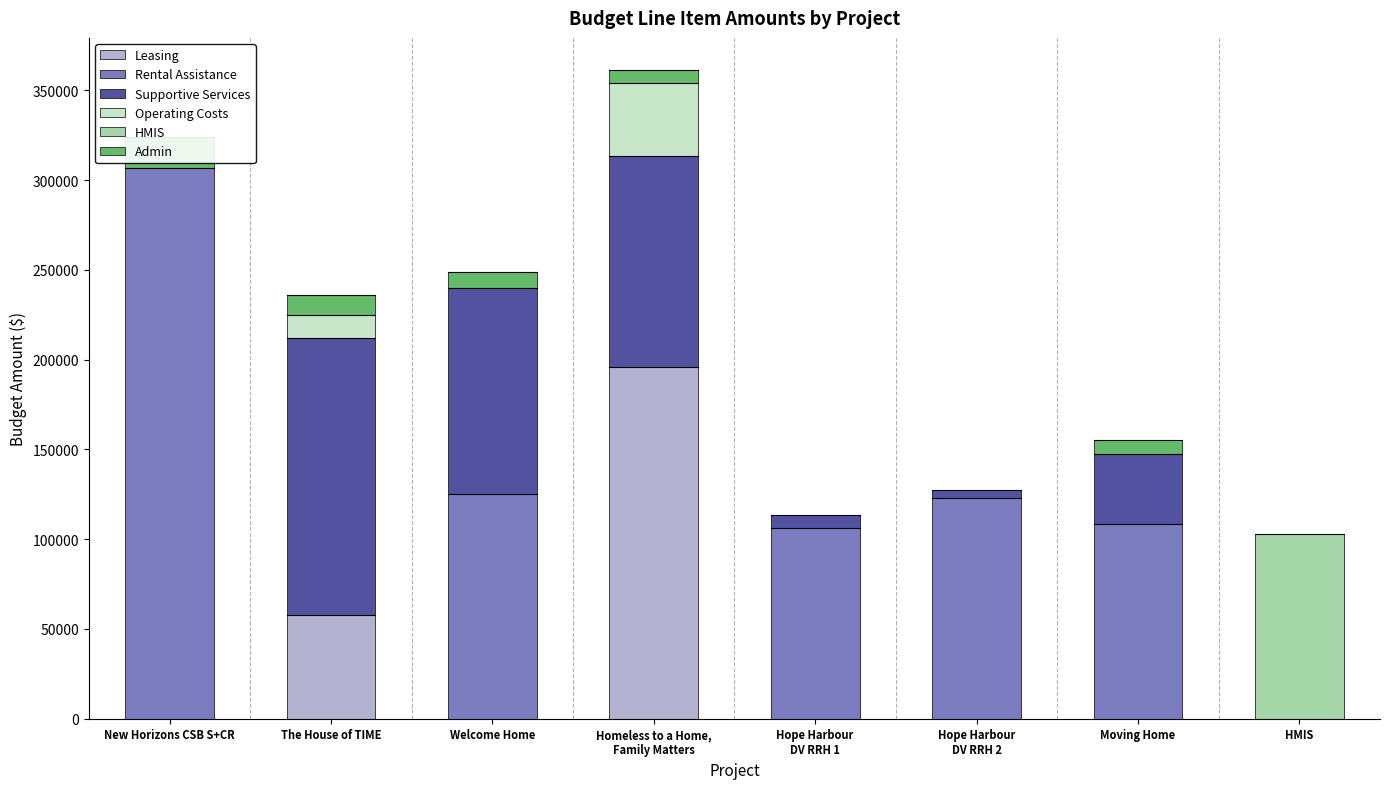

At how many categories does at least one series exceed 271597?

1